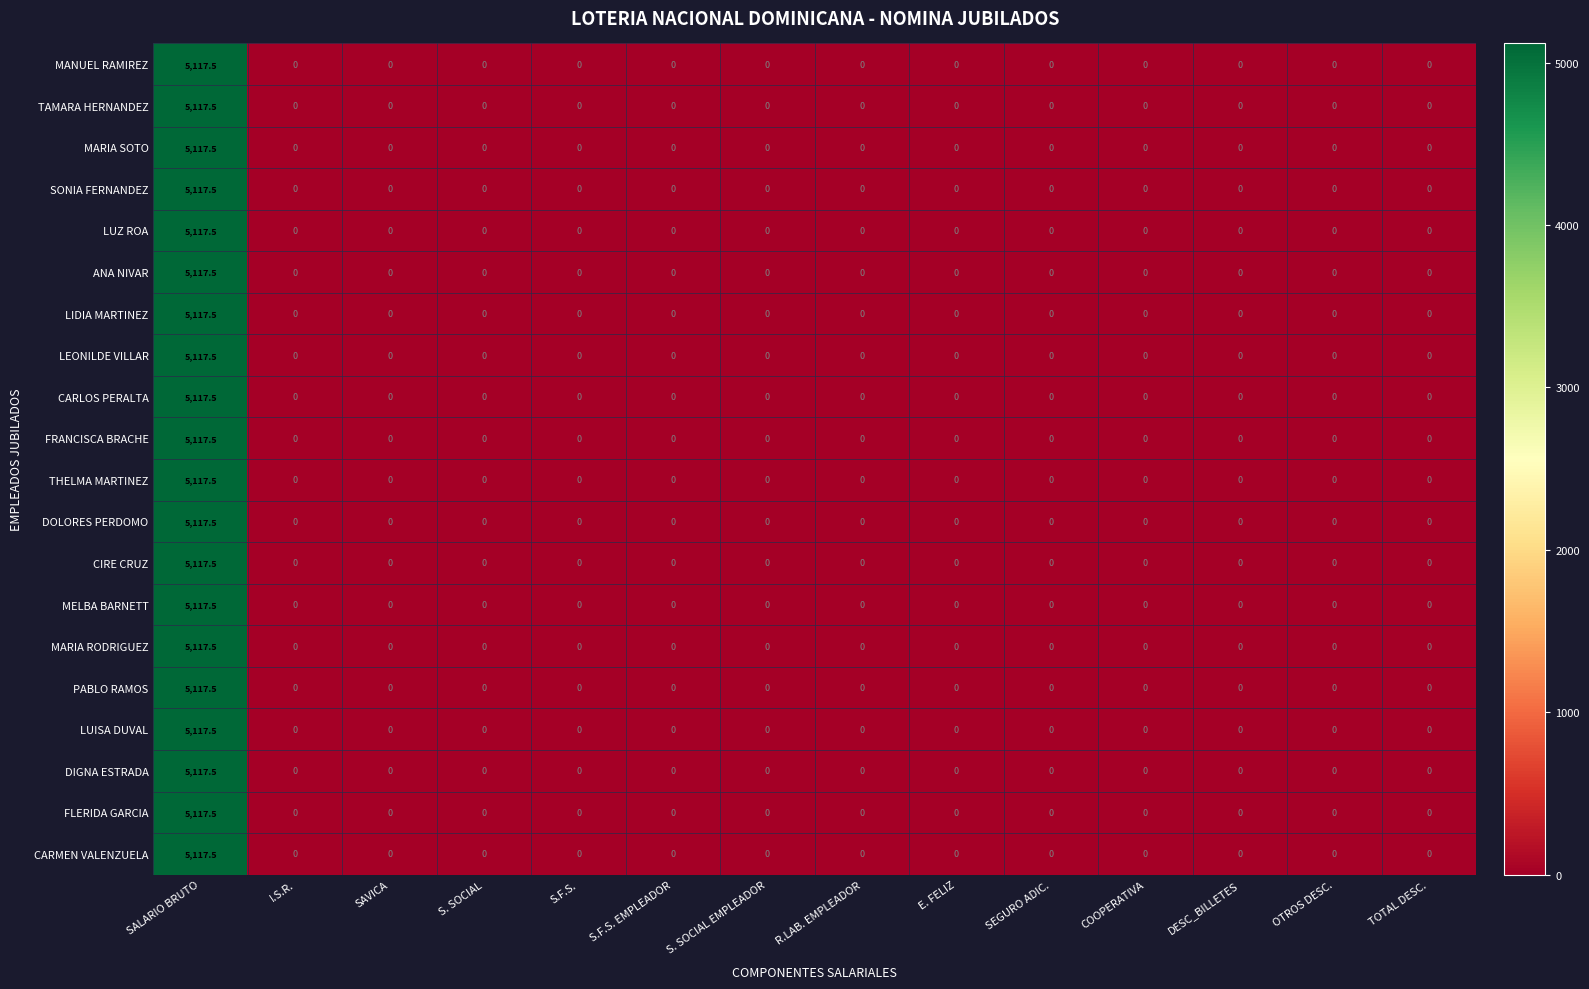

At how many categories does at least one series exceed 469?

1